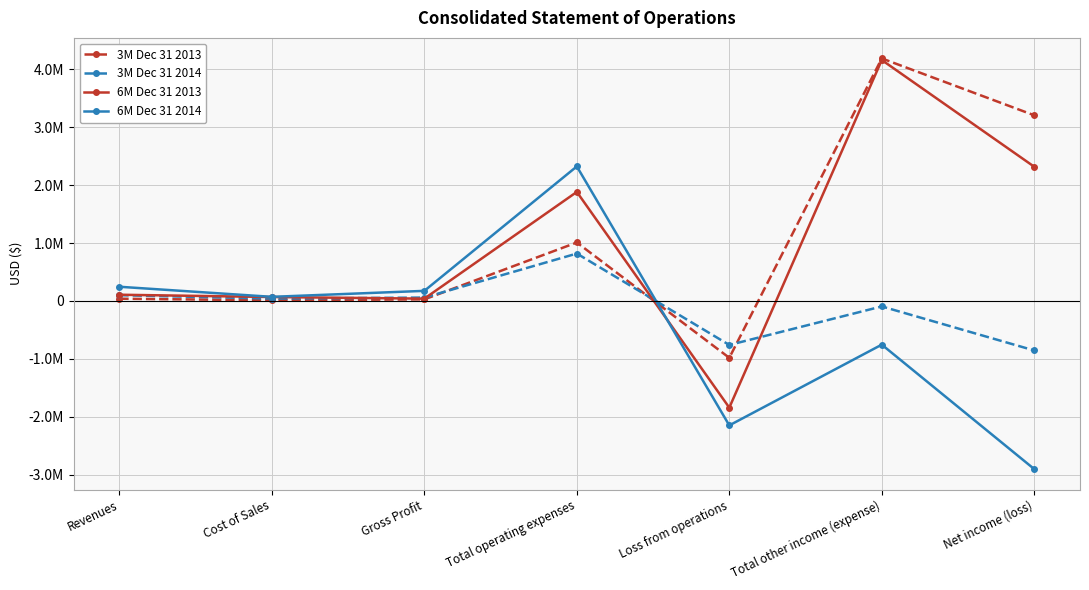

Where is 3M Dec 31 2013 nearest to the value 1602027?

Total operating expenses